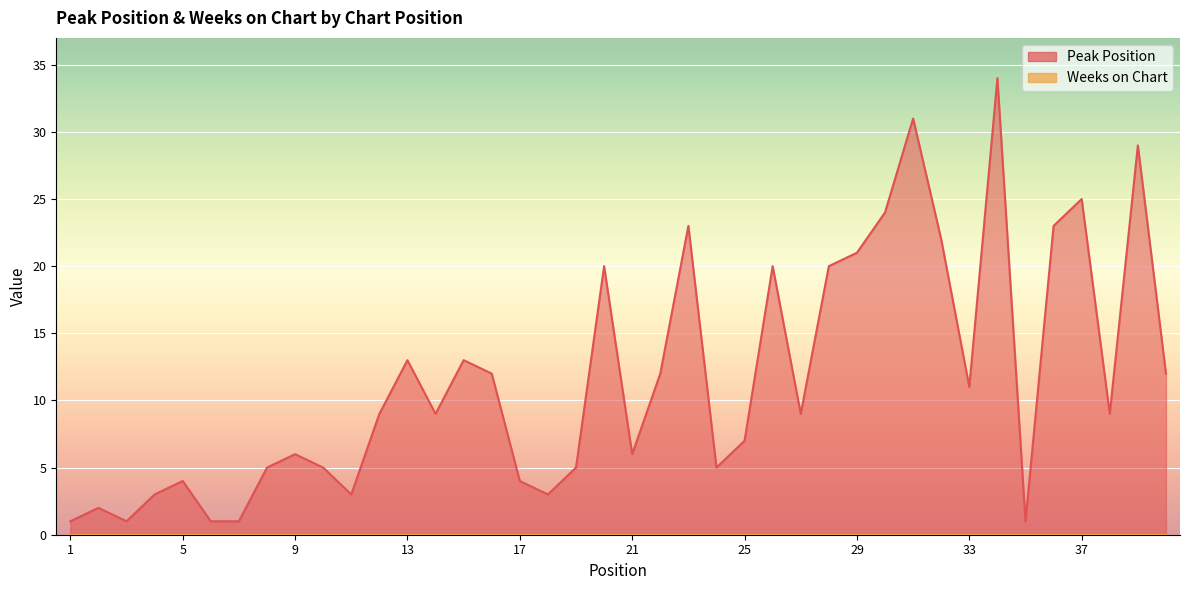

Which has a higher value, 3 or 36?

36